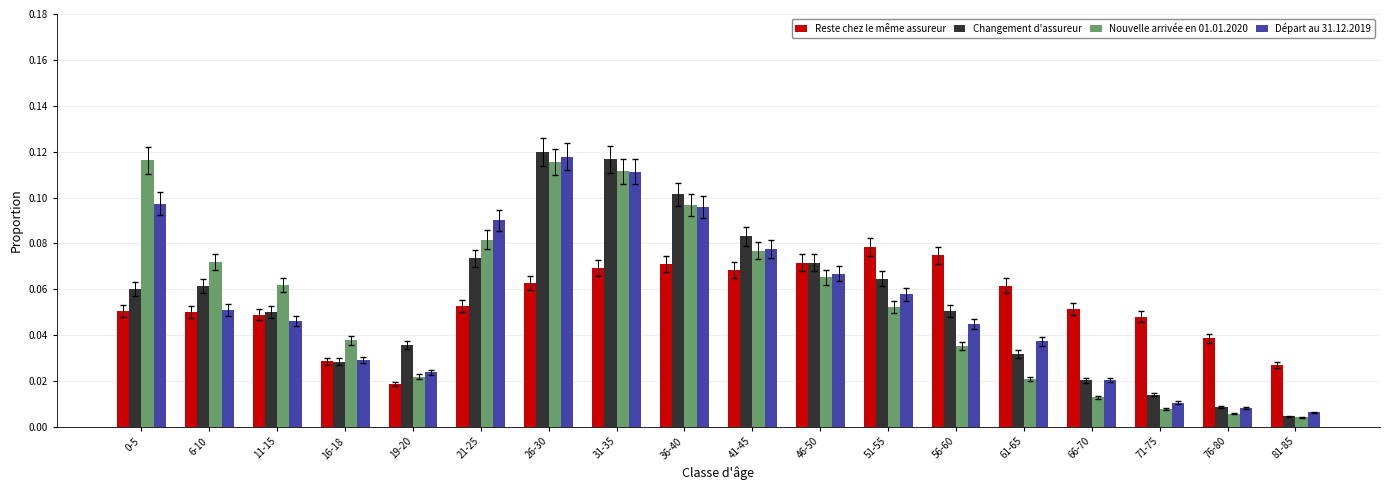

Count the number of categories in the chart.

18